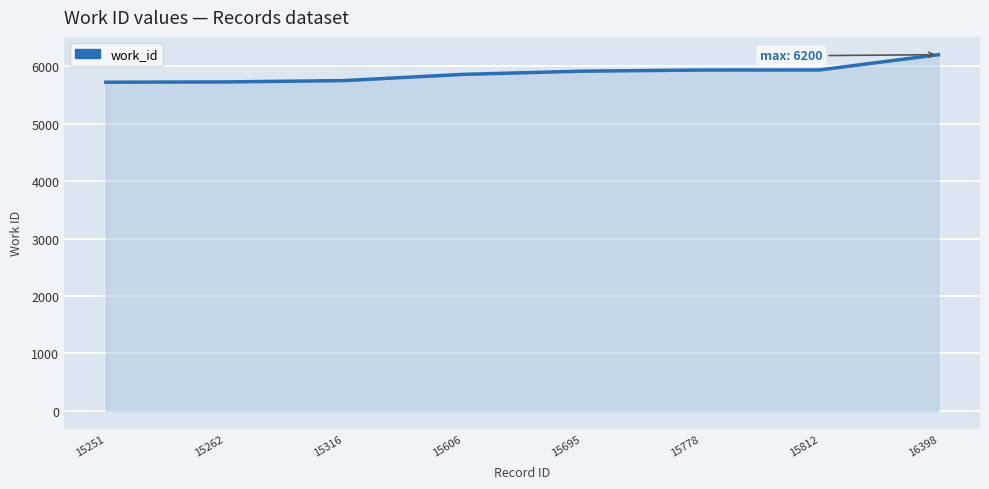

What is the change in value from 15262 to 15695?

+187